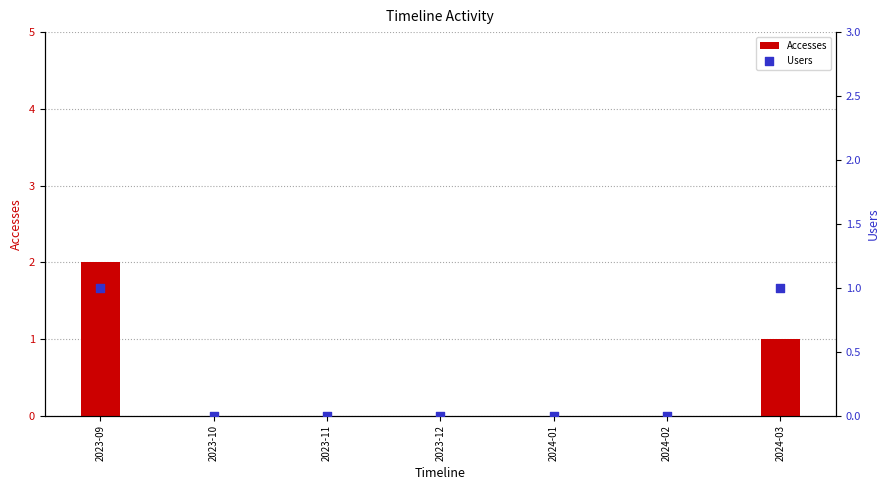

At how many categories does at least one series exceed 0?

2